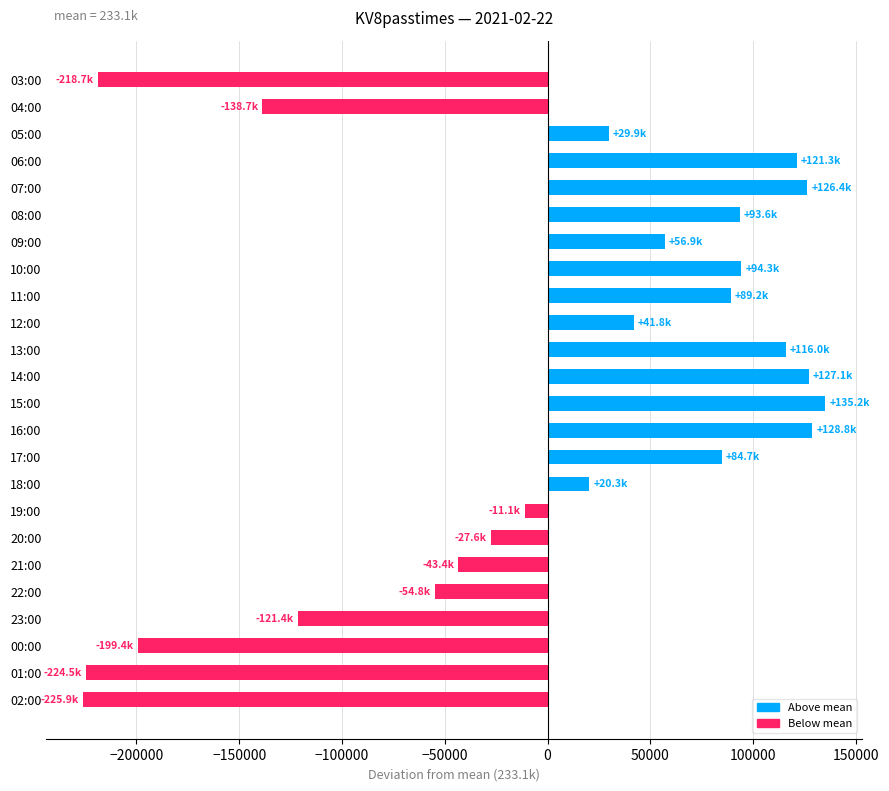

Between 09:00 and 18:00, which is larger?

09:00